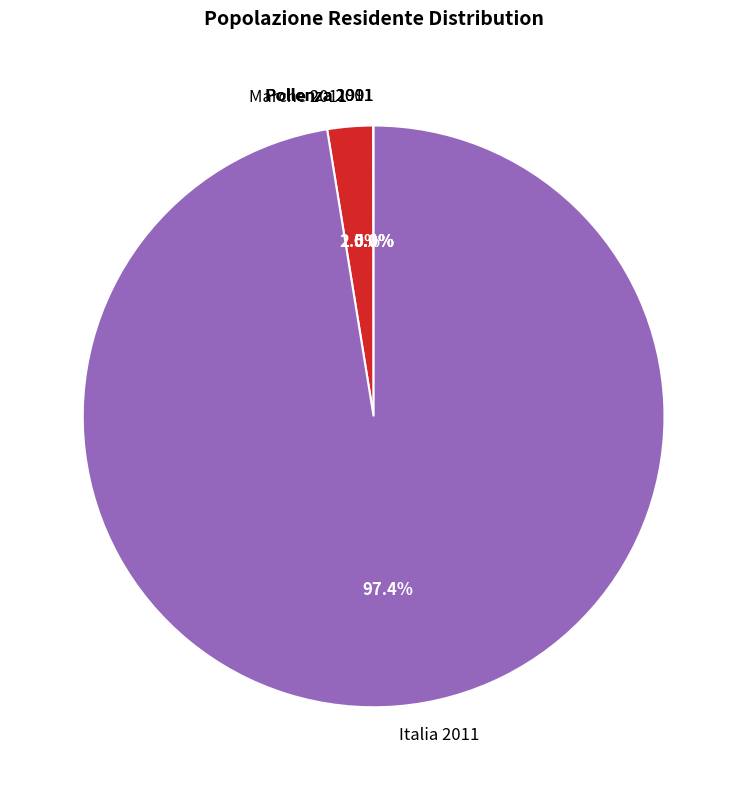

Which slice represents more than half of the pie?

Italia 2011